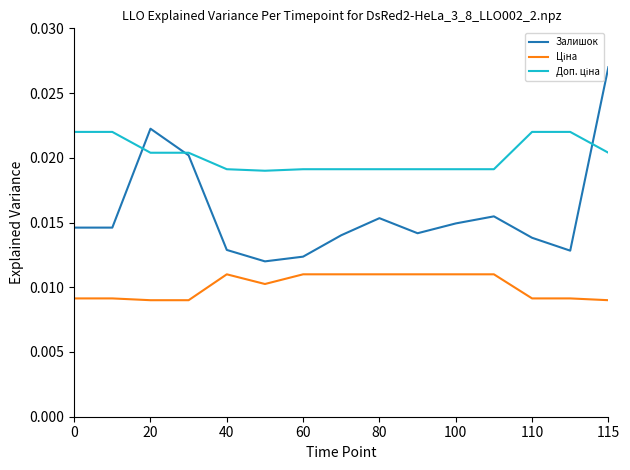

Which series has the largest range (max minus min)?

Залишок